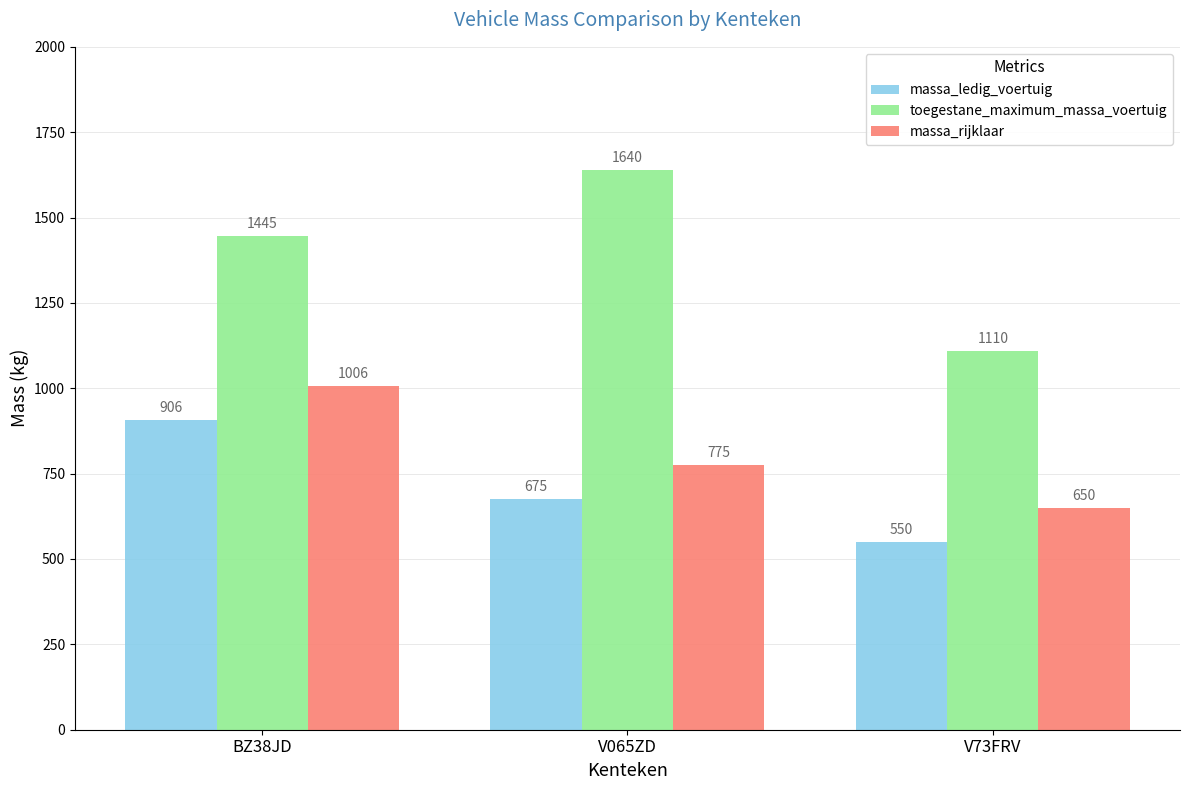

Rank the series at V065ZD from lowest to highest value.

massa_ledig_voertuig, massa_rijklaar, toegestane_maximum_massa_voertuig